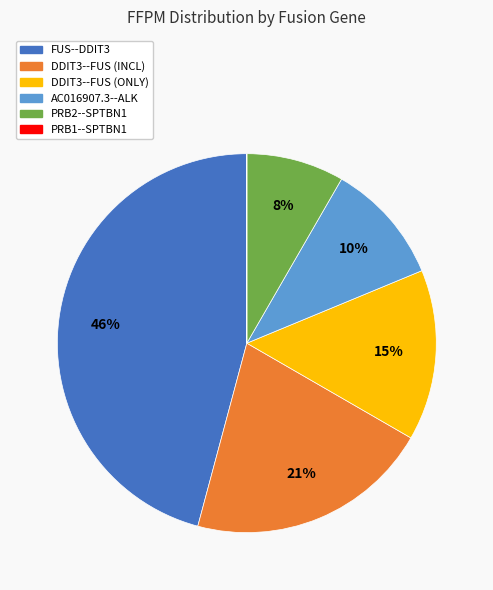

True or false: FUS--DDIT3 accounts for 31% of the total.

False